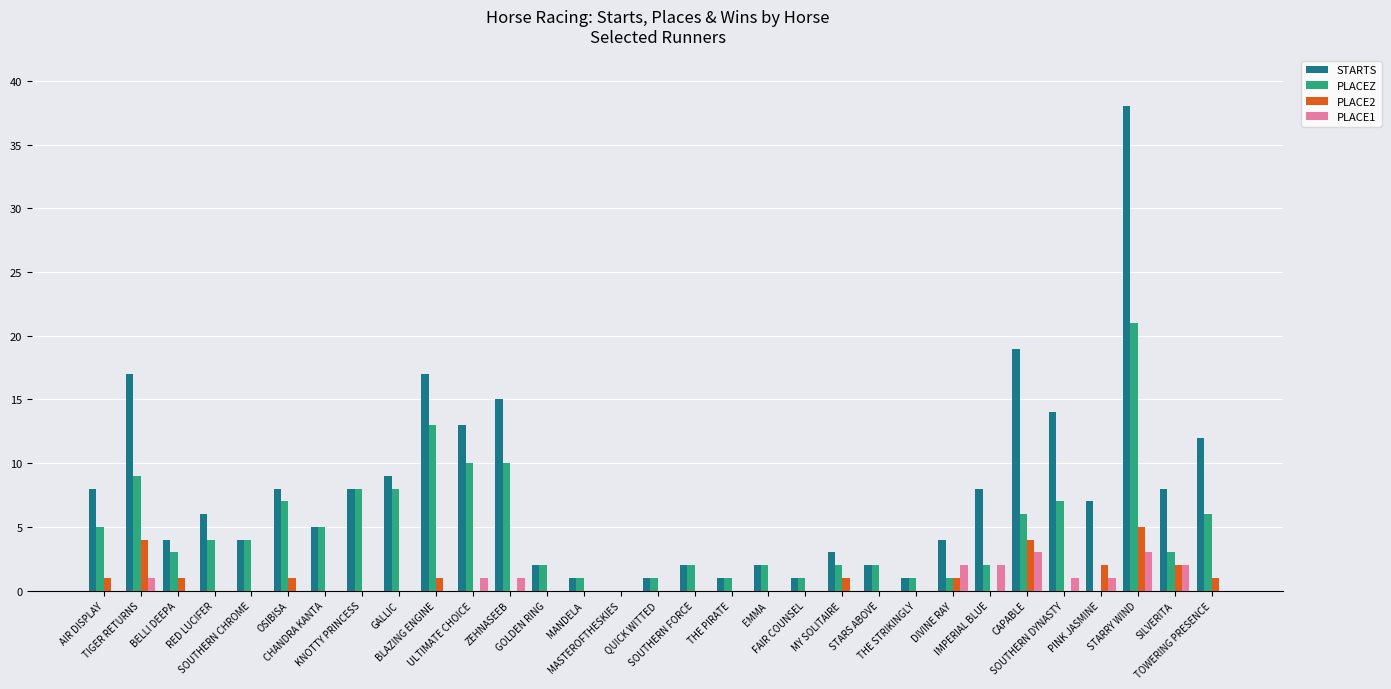

What value does the PLACEZ series have at QUICK WITTED?

1